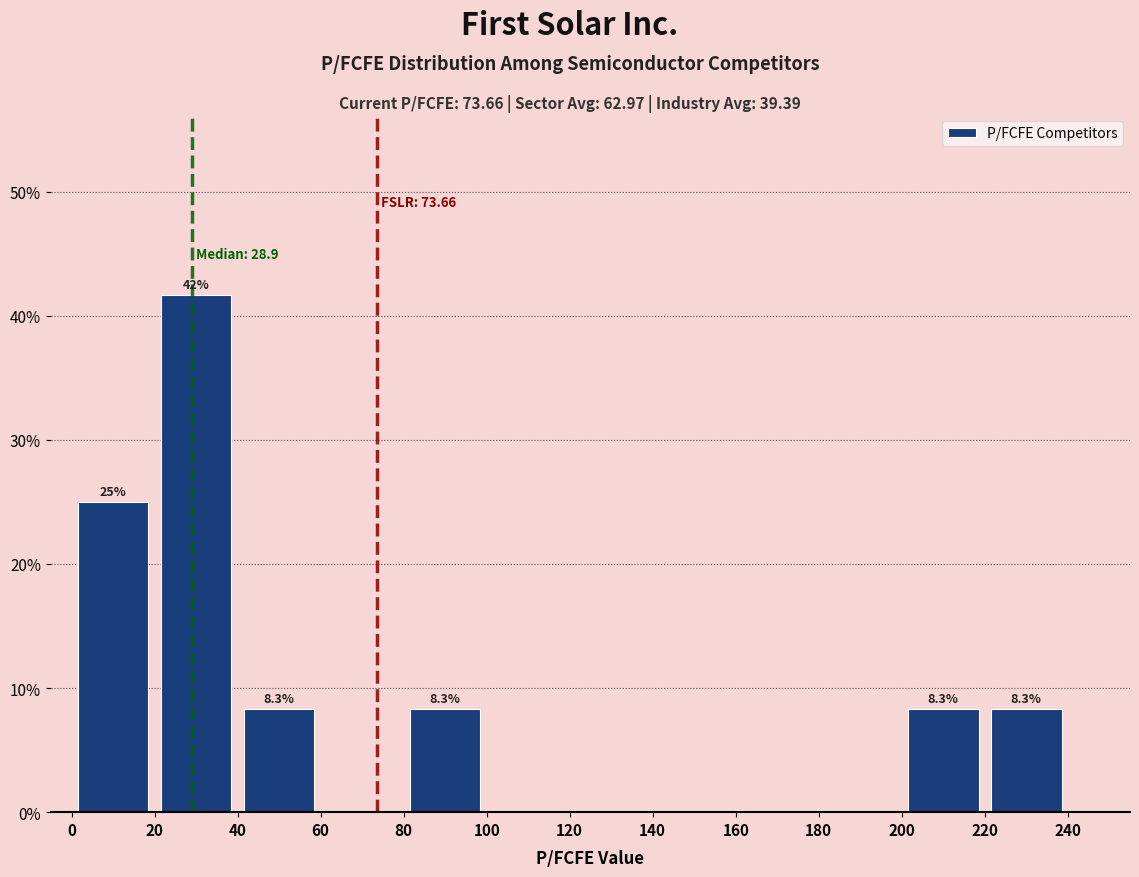

Which range on the x-axis has the tallest bar?

20 to 40